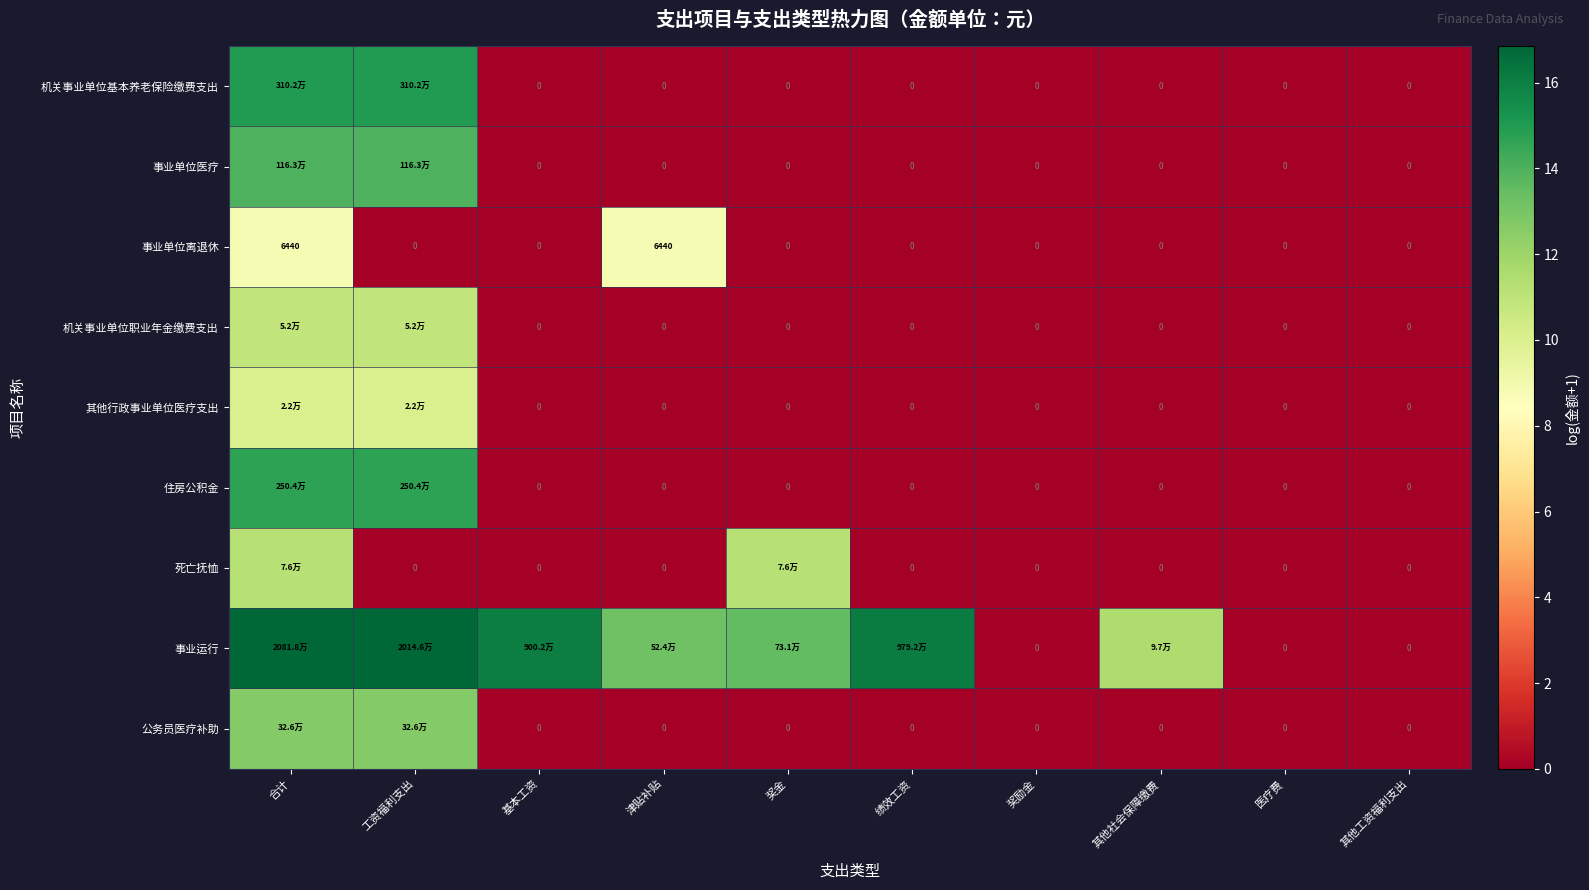

At 绩效工资, list the series in order from smallest to largest.

机关事业单位基本养老保险缴费支出, 事业单位医疗, 事业单位离退休, 机关事业单位职业年金缴费支出, 其他行政事业单位医疗支出, 住房公积金, 死亡抚恤, 公务员医疗补助, 事业运行